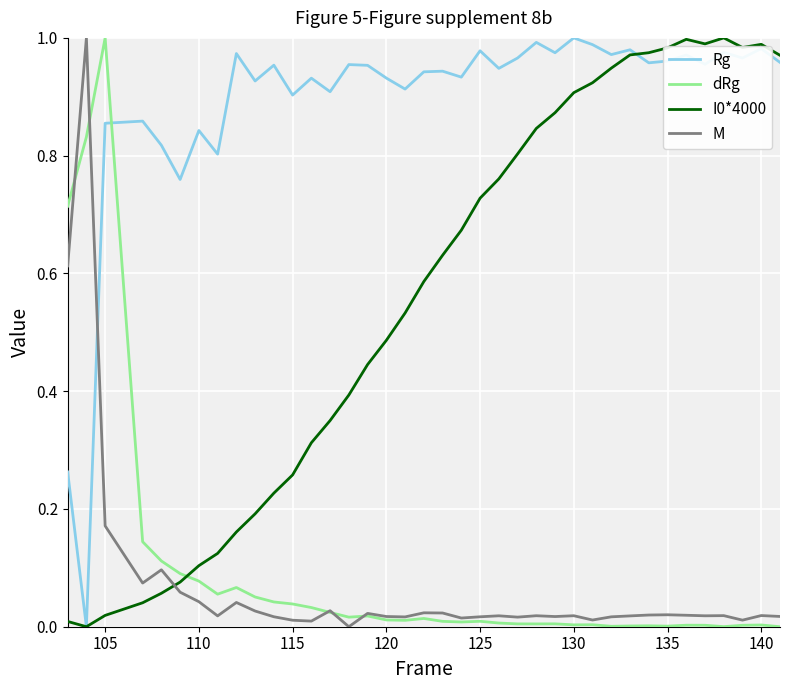

True or false: M and dRg intersect in this chart.

True